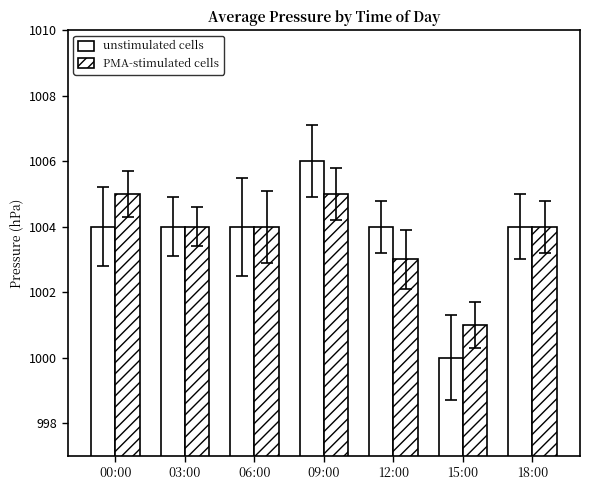

Count the number of categories in the chart.

7